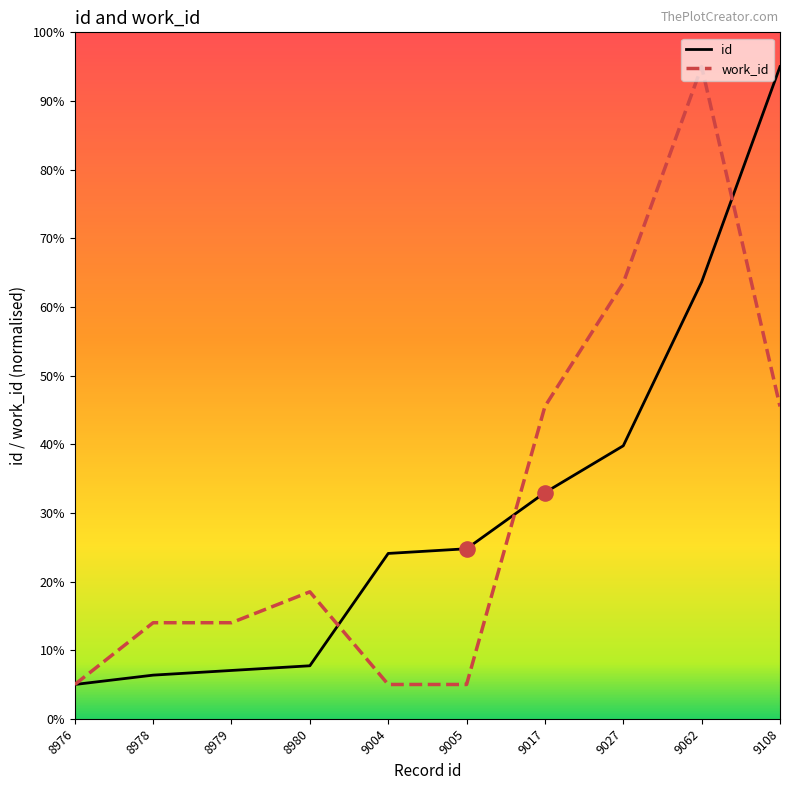

At how many categories does at least one series exceed 0?

10